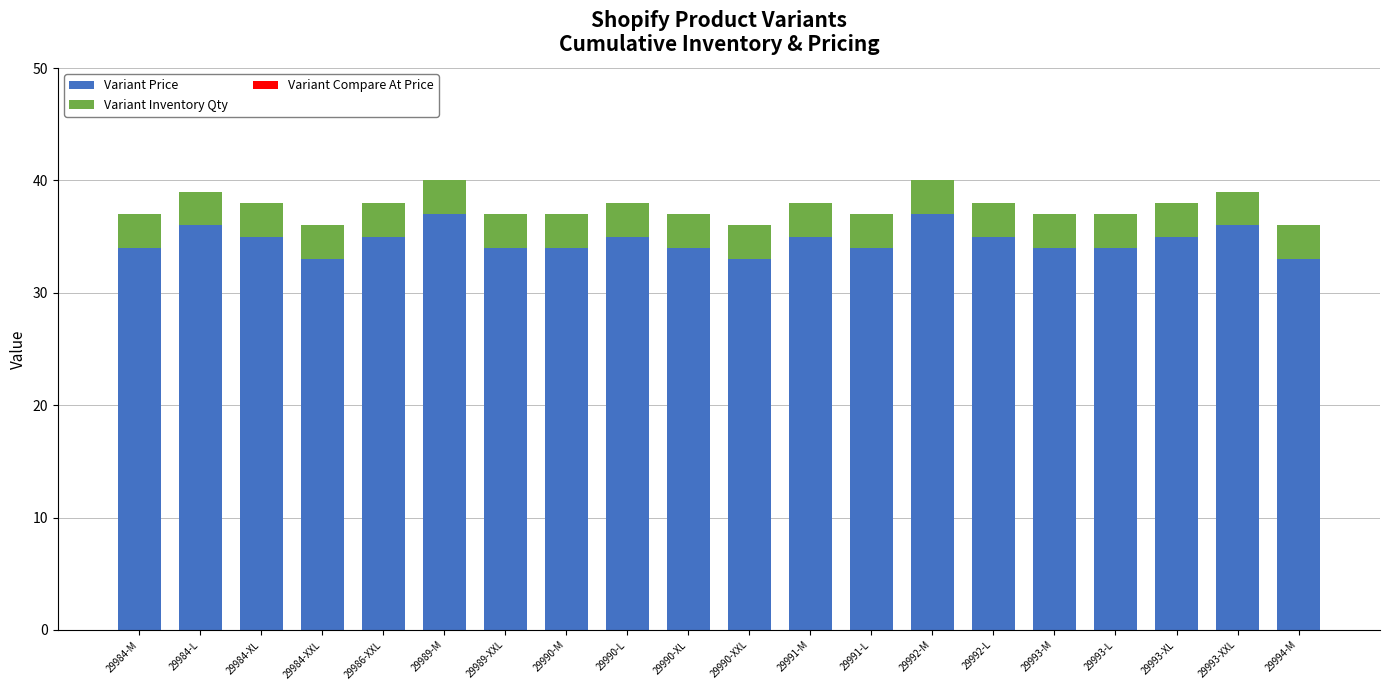

What is the maximum value for Variant Price?

37